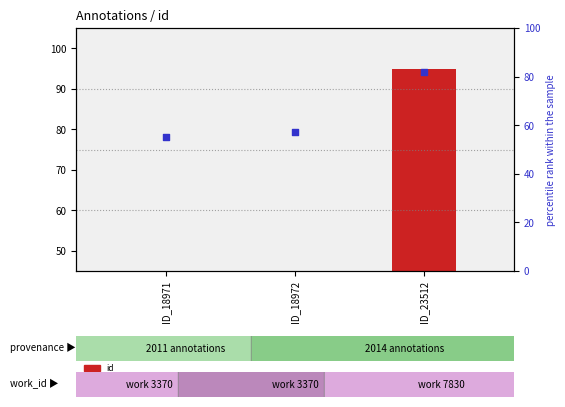

Is the value of percentile rank within the sample at ID_18972 greater than the value of id at ID_18971?

Yes